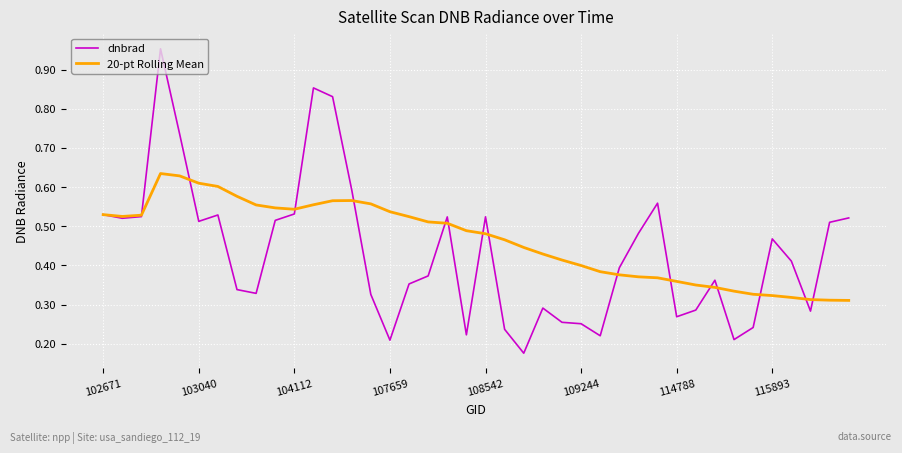

Which series has the widest spread of values?

dnbrad